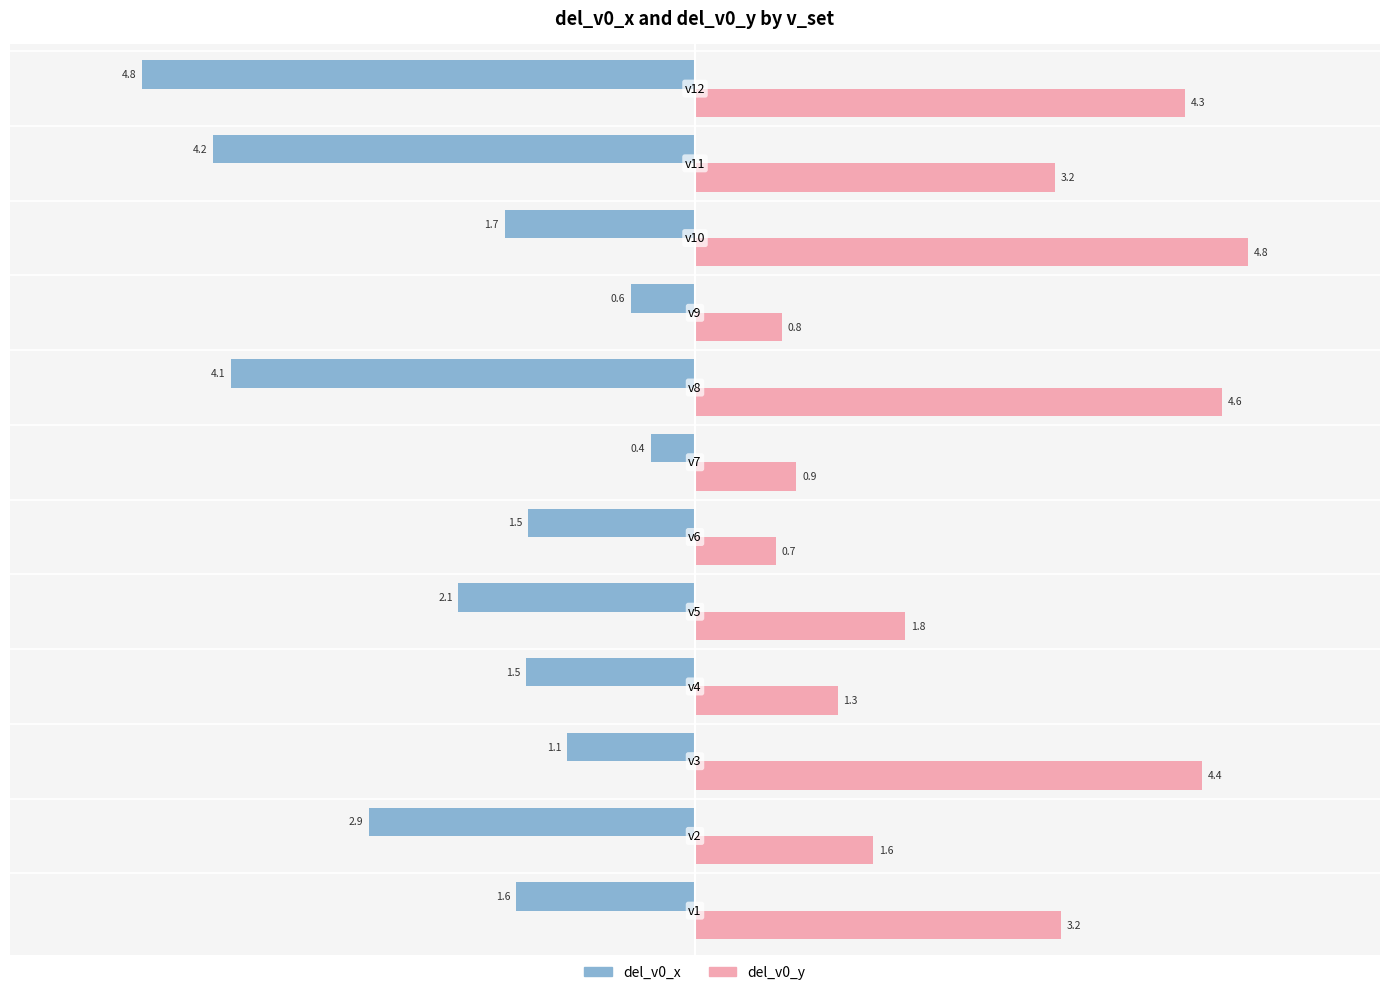

At how many categories does at least one series exceed 0?

12